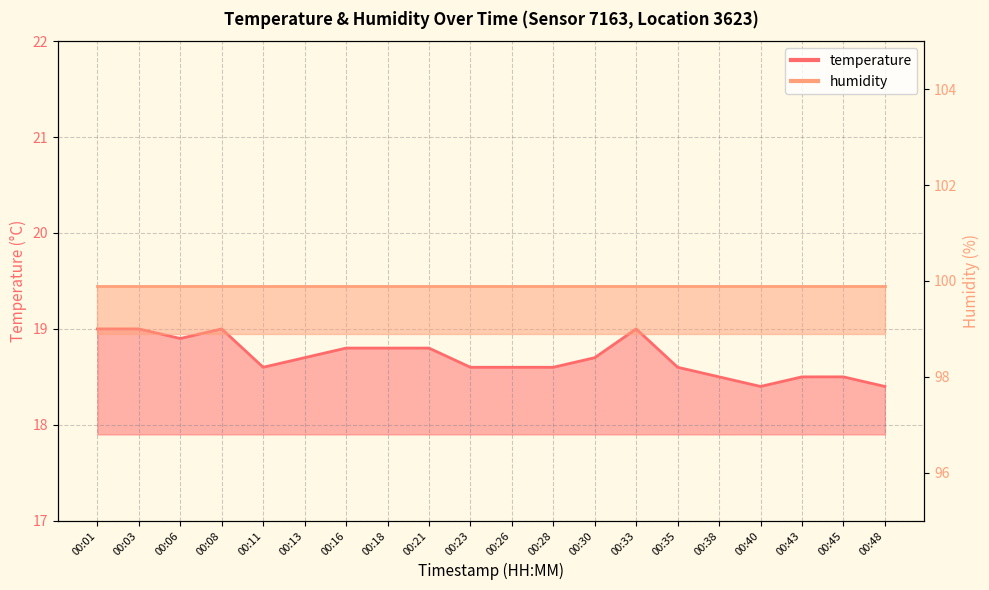

What is the sum of all values?

374.0